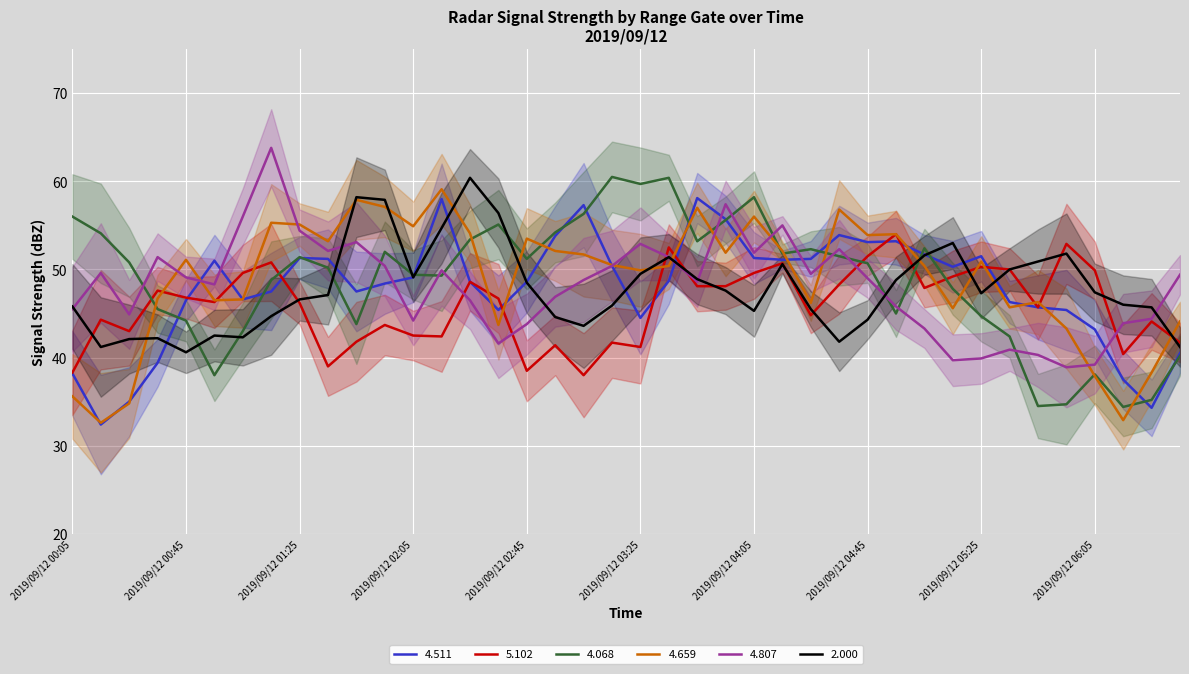

What is the total value across all series at 2019/09/12 04:15?

311.3